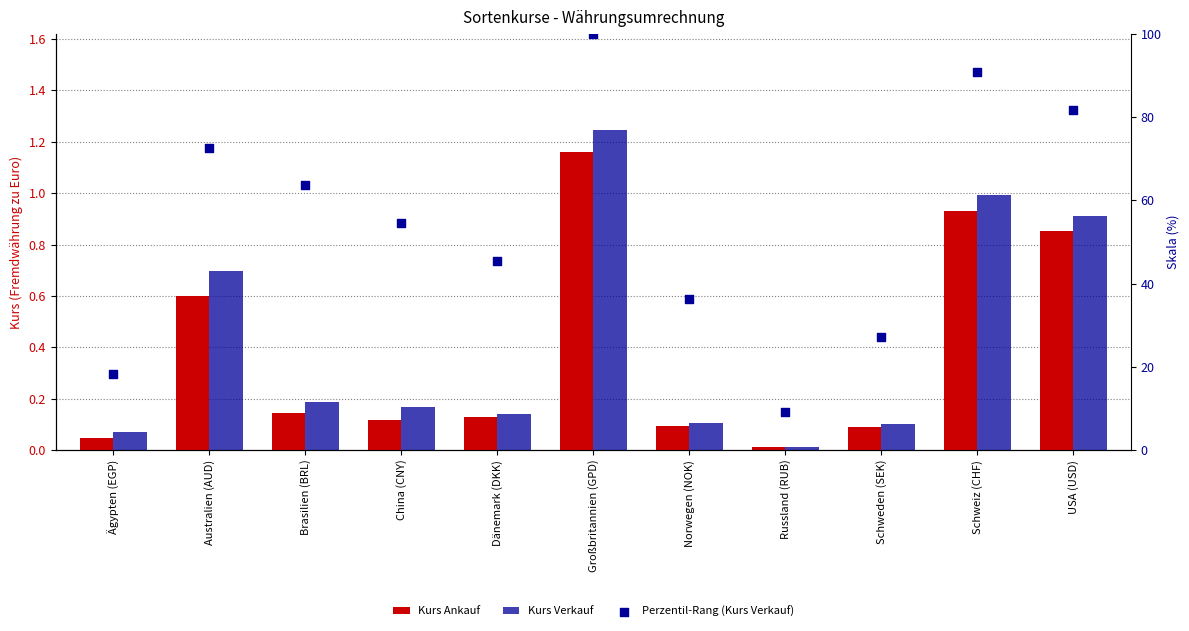

What are all the series names shown in the legend?

Kurs Ankauf, Kurs Verkauf, Perzentil-Rang (Kurs Verkauf)